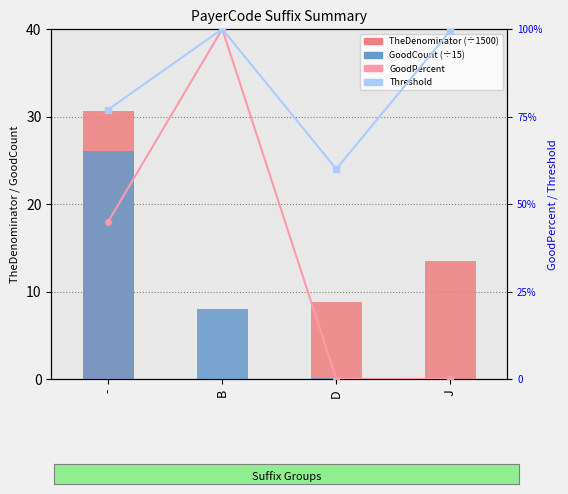

Is the value of GoodPercent at B greater than the value of Threshold at B?

No